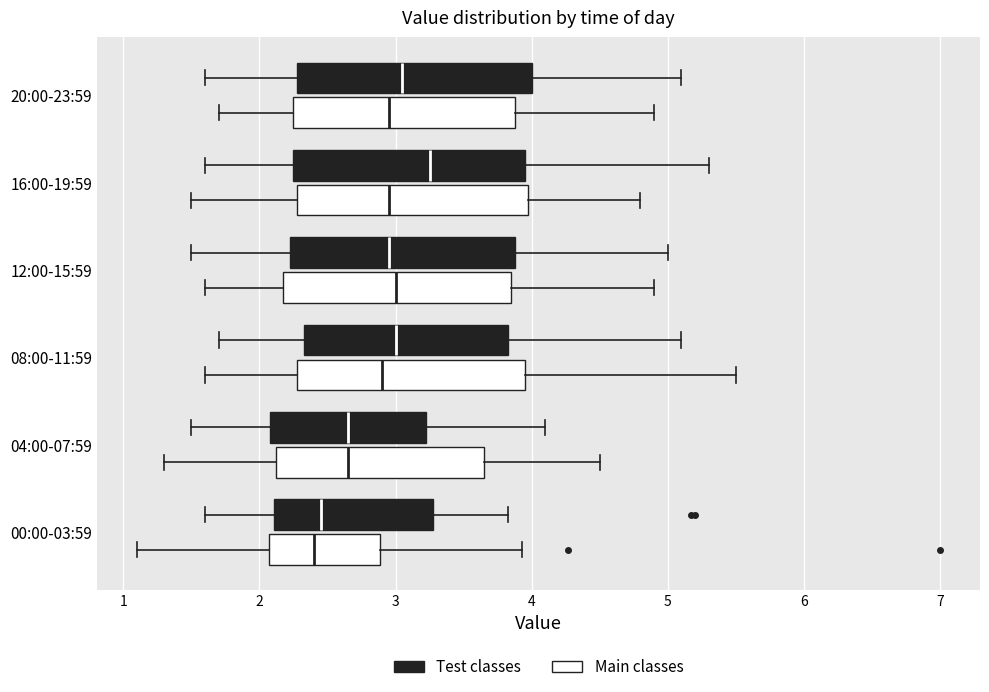

Reading bottom to top, transcribe this box plot: for each box, give where its median line is, the range the box spans, and where its two whiskers end, as read against the x-axis. The values are not printed on the chart, so give them approximately, as read against the axis.

00:00-03:59 (Main classes): median 2.4, box 2.1 to 2.9, whiskers 1.1 to 3.9
00:00-03:59 (Test classes): median 2.5, box 2.1 to 3.3, whiskers 1.6 to 3.8
04:00-07:59 (Main classes): median 2.7, box 2.1 to 3.7, whiskers 1.3 to 4.5
04:00-07:59 (Test classes): median 2.7, box 2.1 to 3.2, whiskers 1.5 to 4.1
08:00-11:59 (Main classes): median 2.9, box 2.3 to 4.0, whiskers 1.6 to 5.5
08:00-11:59 (Test classes): median 3.0, box 2.3 to 3.8, whiskers 1.7 to 5.1
12:00-15:59 (Main classes): median 3.0, box 2.2 to 3.9, whiskers 1.6 to 4.9
12:00-15:59 (Test classes): median 3.0, box 2.2 to 3.9, whiskers 1.5 to 5.0
16:00-19:59 (Main classes): median 3.0, box 2.3 to 4.0, whiskers 1.5 to 4.8
16:00-19:59 (Test classes): median 3.3, box 2.3 to 4.0, whiskers 1.6 to 5.3
20:00-23:59 (Main classes): median 3.0, box 2.3 to 3.9, whiskers 1.7 to 4.9
20:00-23:59 (Test classes): median 3.1, box 2.3 to 4.0, whiskers 1.6 to 5.1